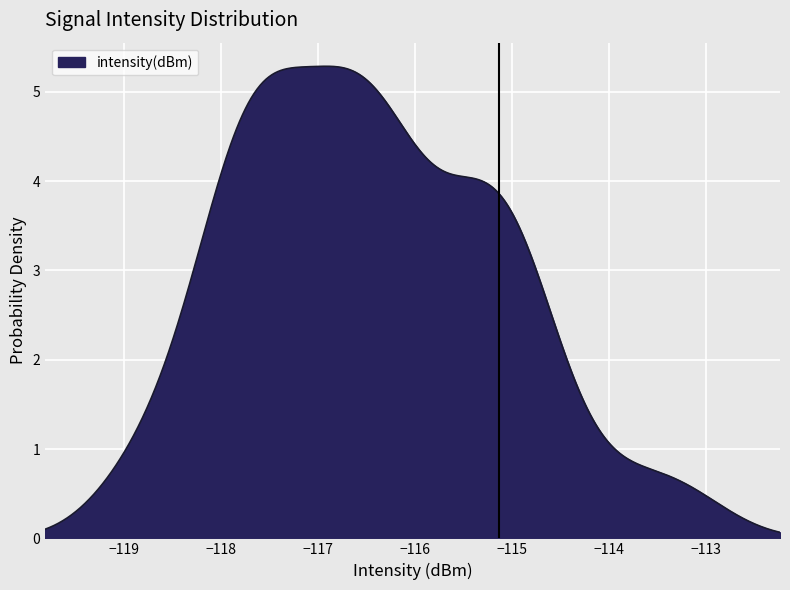

What is the greatest value displayed?

5.3